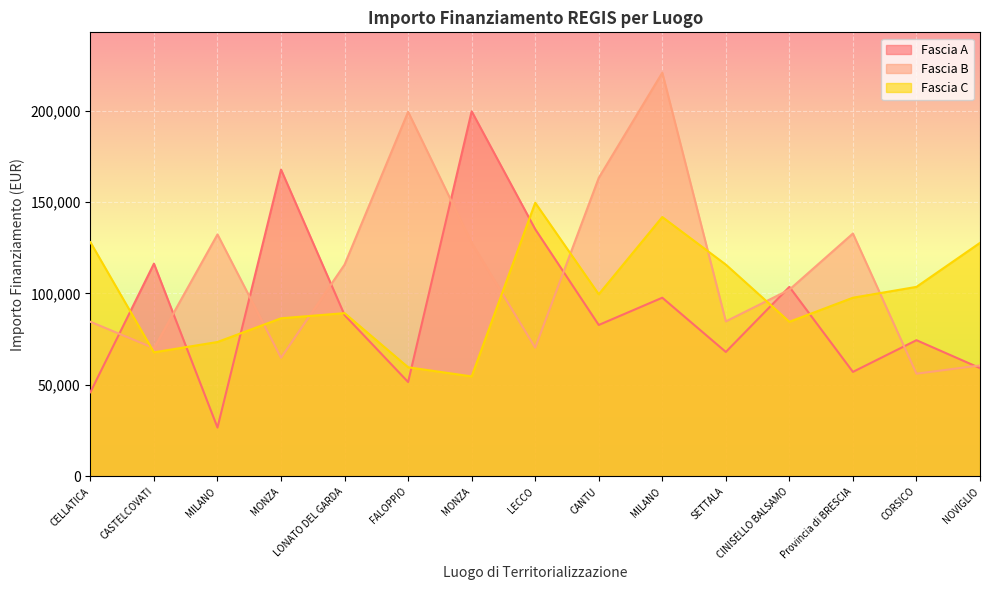

At how many categories does at least one series exceed 186685?

3